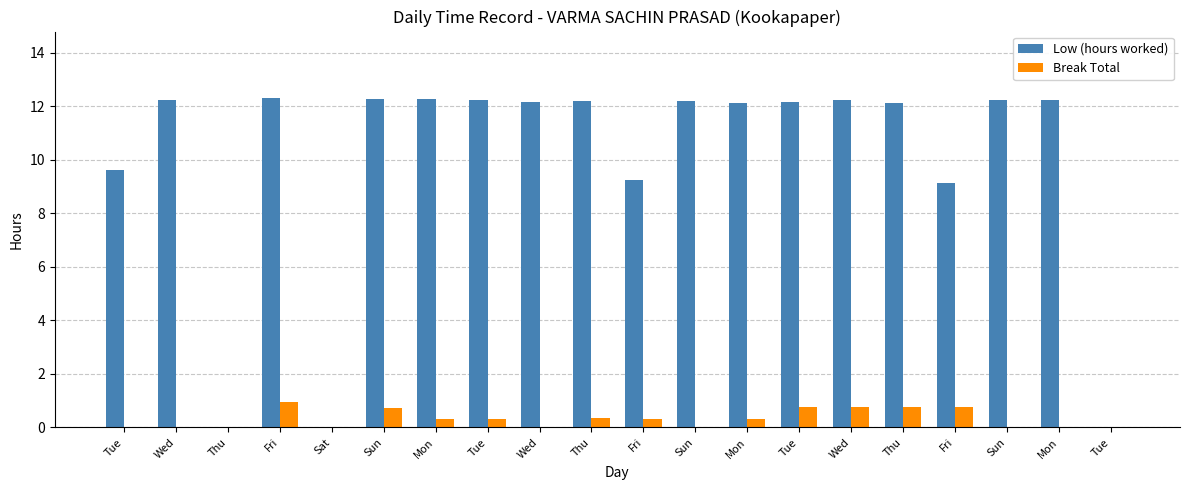

True or false: Low (hours worked) has a value of 15.5 at Fri.

False